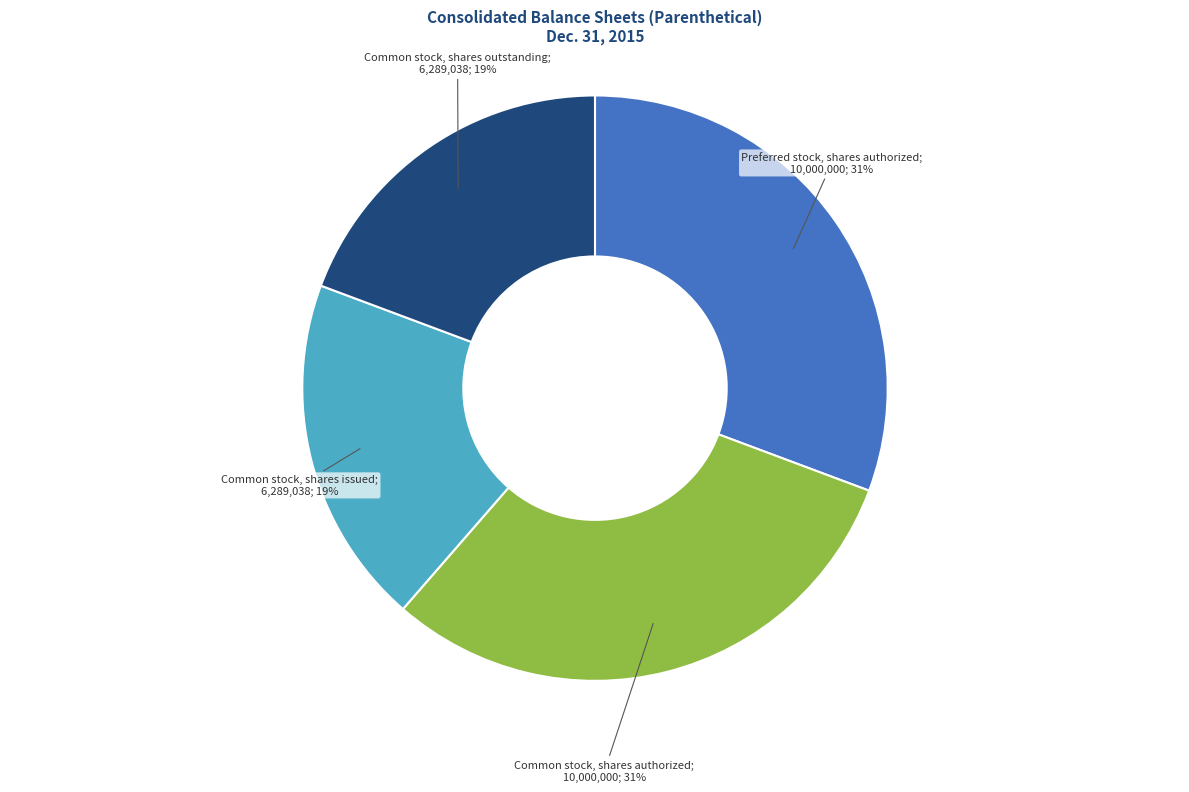

To the nearest percent, what is the average slice percentage?

25%